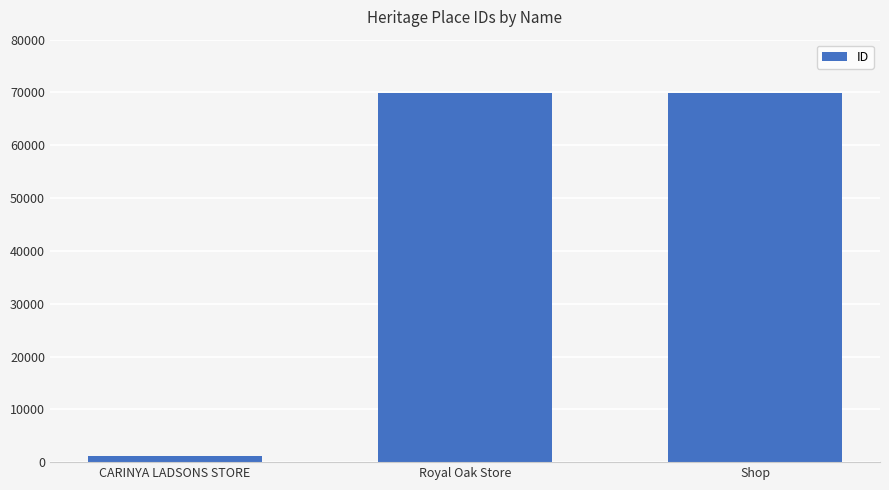

Count the number of categories in the chart.

3